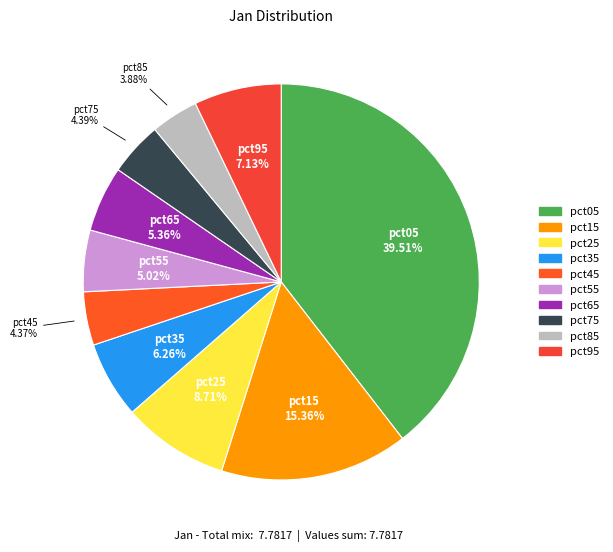

Do pct35 and pct95 together represent more than half of the pie?

No